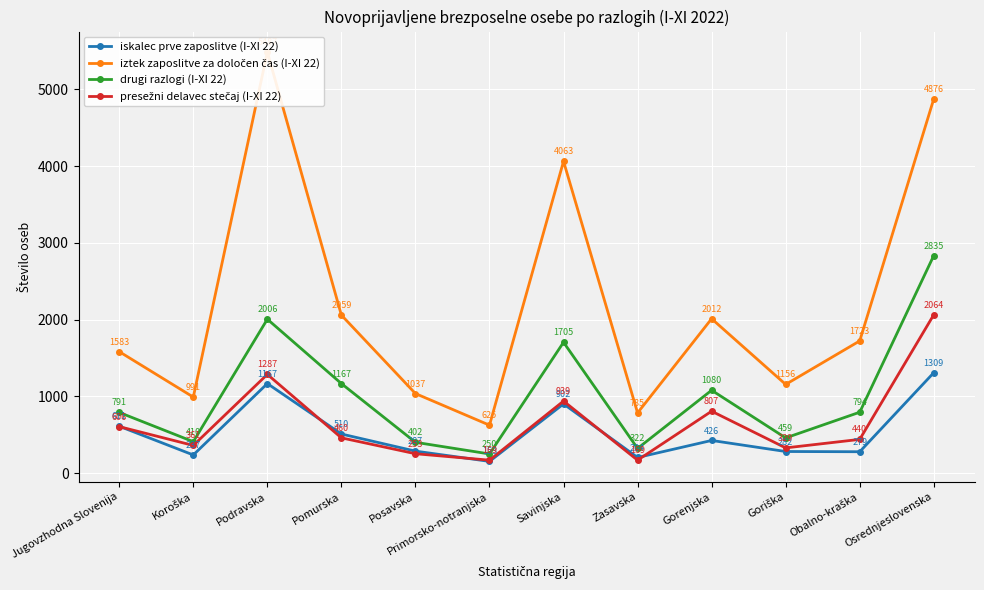

Is this an area chart (filled region under the line)?

No